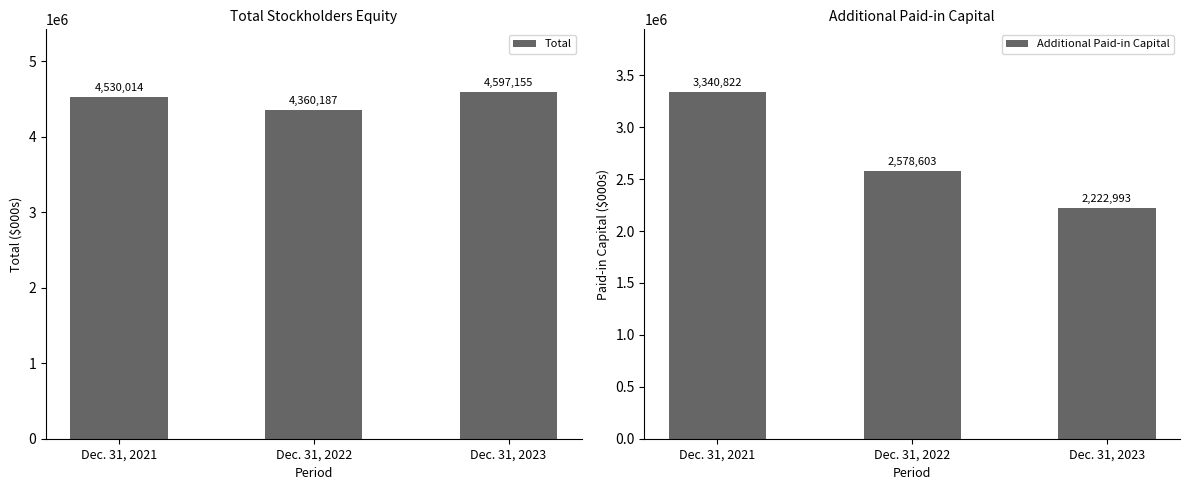

Reading left to right, list all the values displayed in this chart.

Total: 4530014	4360187	4597155
Additional Paid-in Capital: 3340822	2578603	2222993